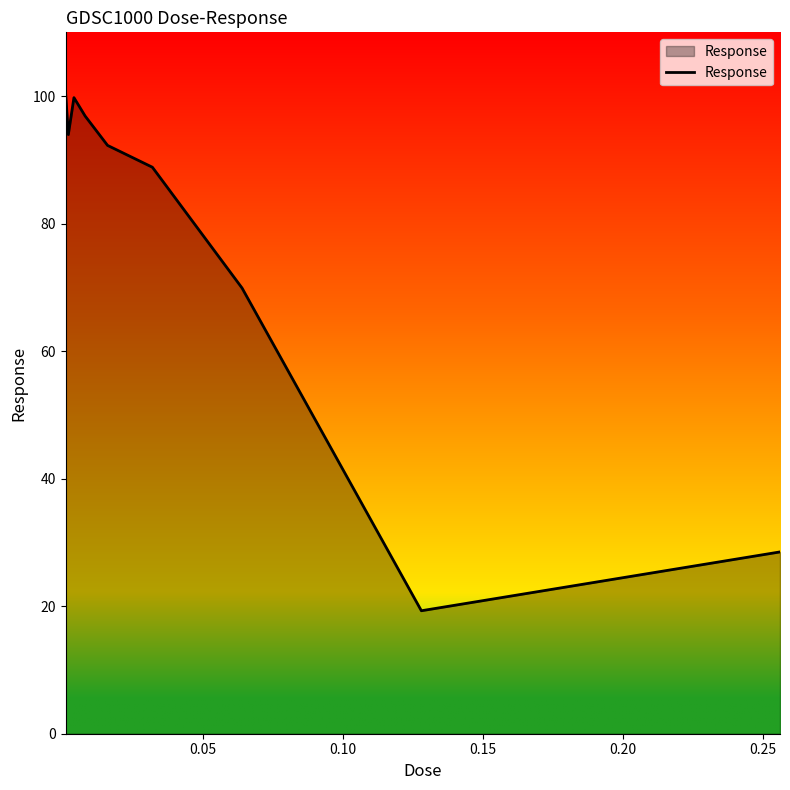

What is the maximum value shown in the chart?

100.7